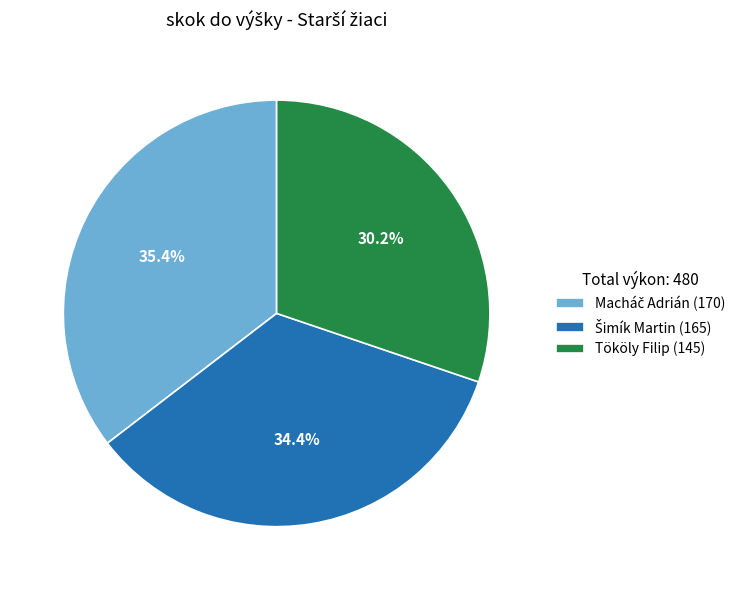

Which slice is the smallest?

Tököly Filip